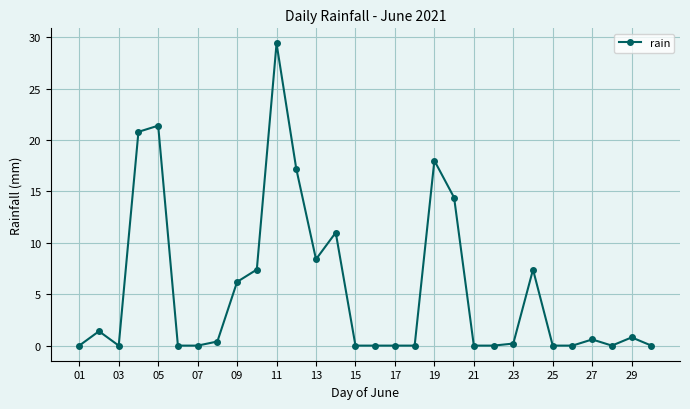

What is the maximum value shown in the chart?

29.4